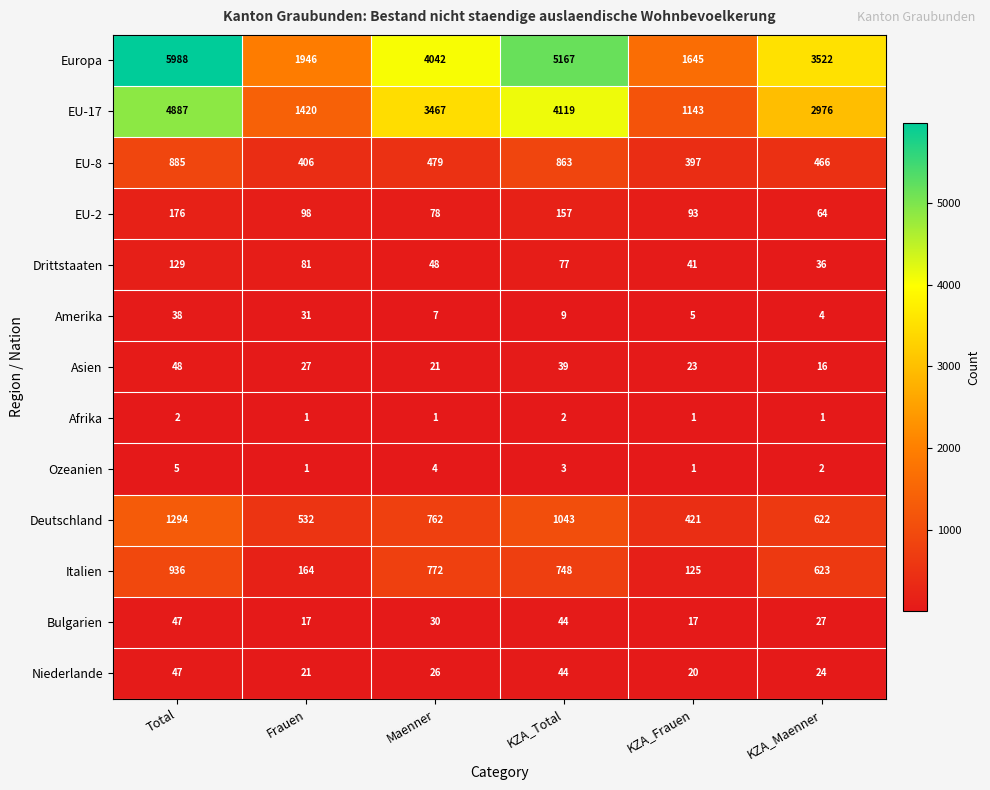

What is the maximum value shown in the chart?

5988